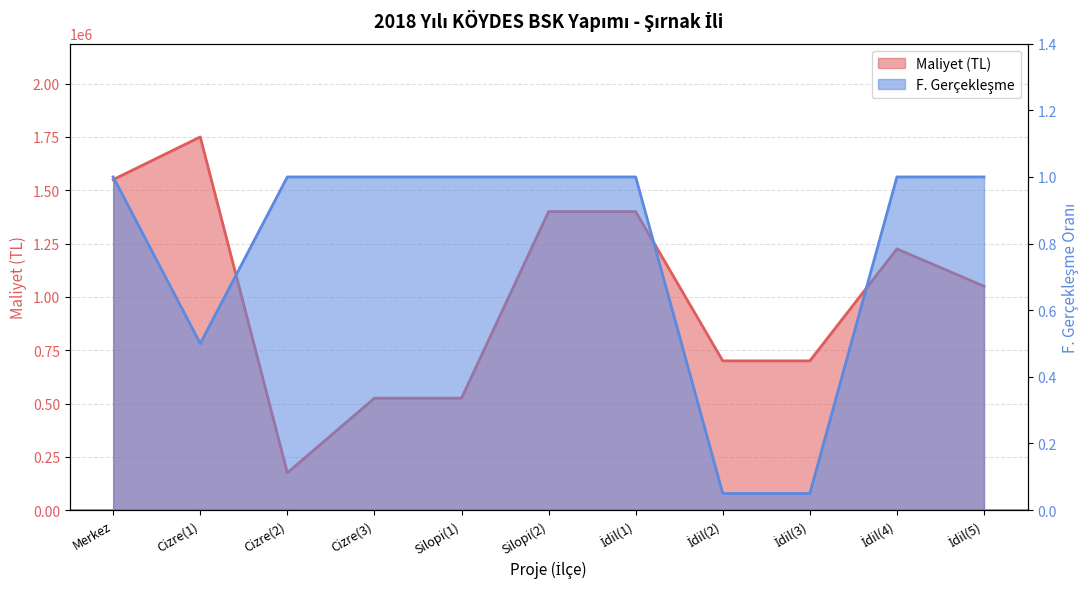

How many lines are shown in the chart?

2